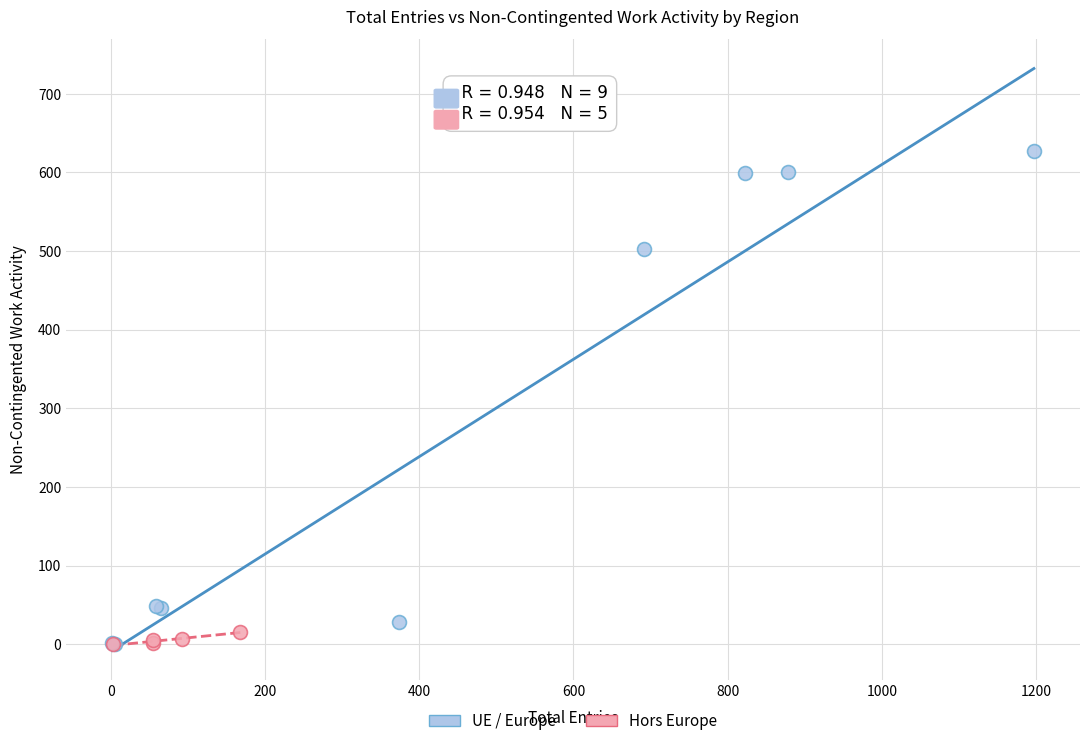

Which series has the widest spread of Y values?

UE / Europe